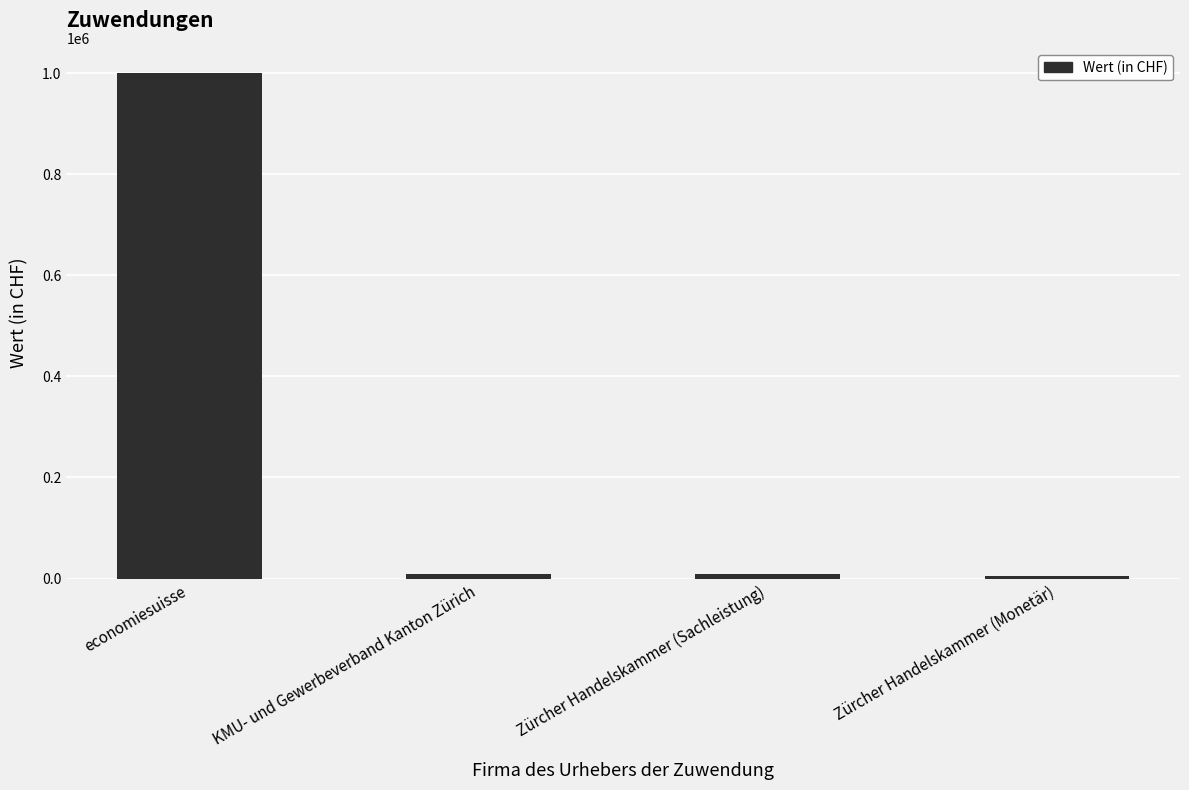

What is the label of the 2nd bar from the left?

KMU- und Gewerbeverband Kanton Zürich